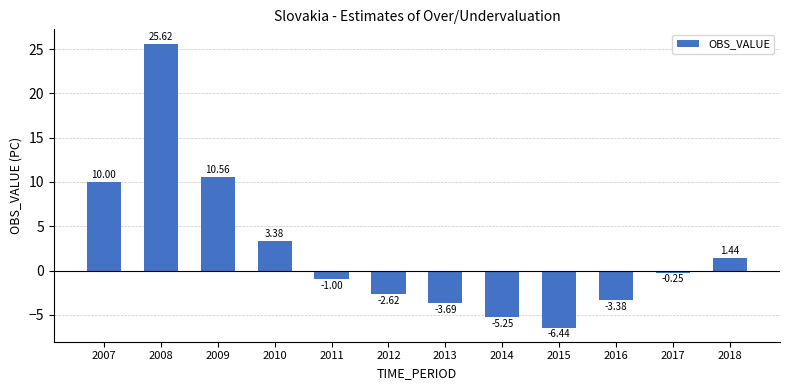

List the labels in order of value, largest first.

2008, 2009, 2007, 2010, 2018, 2017, 2011, 2012, 2016, 2013, 2014, 2015